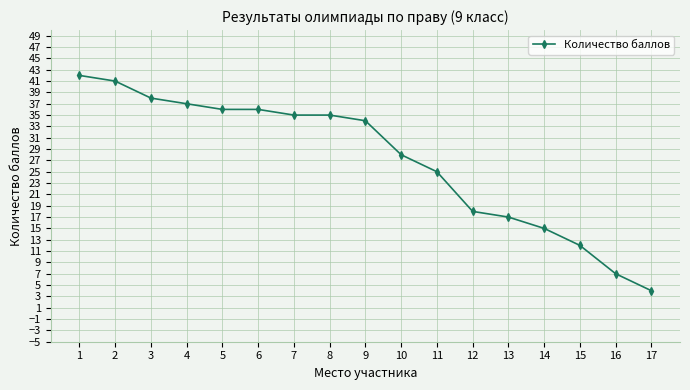

What is the sum of all values?

460